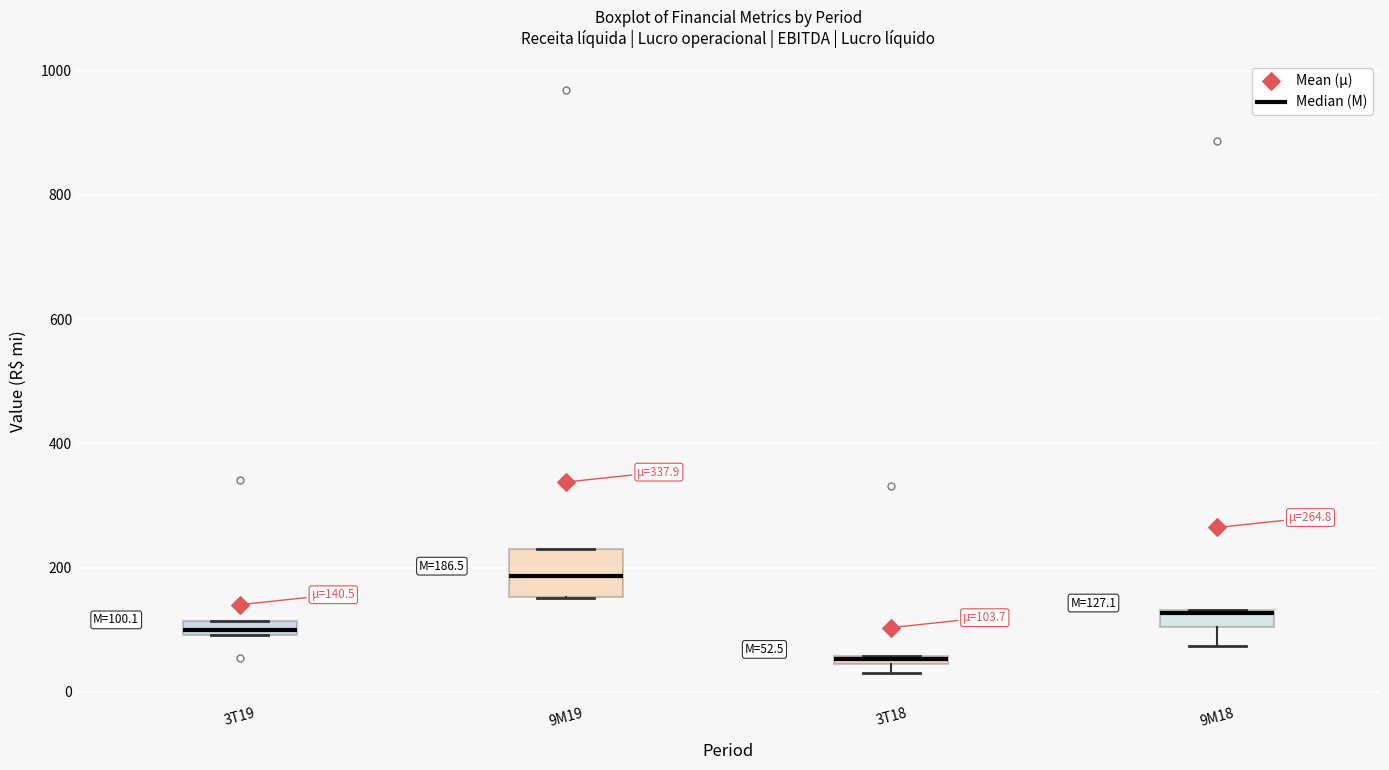

Which box is the tallest, from its lower edge to its upper edge?

9M19